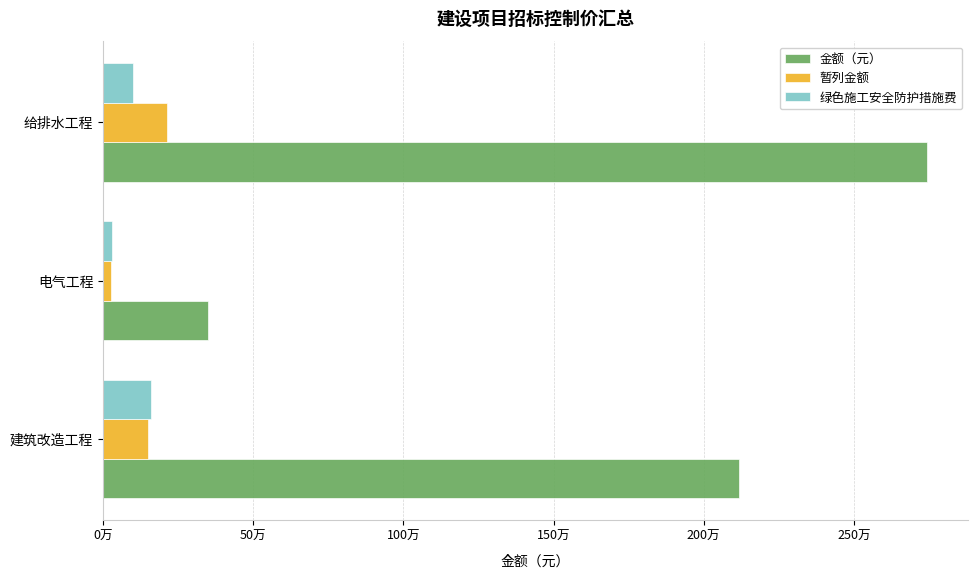

Which series has the largest total across all categories?

金额（元）